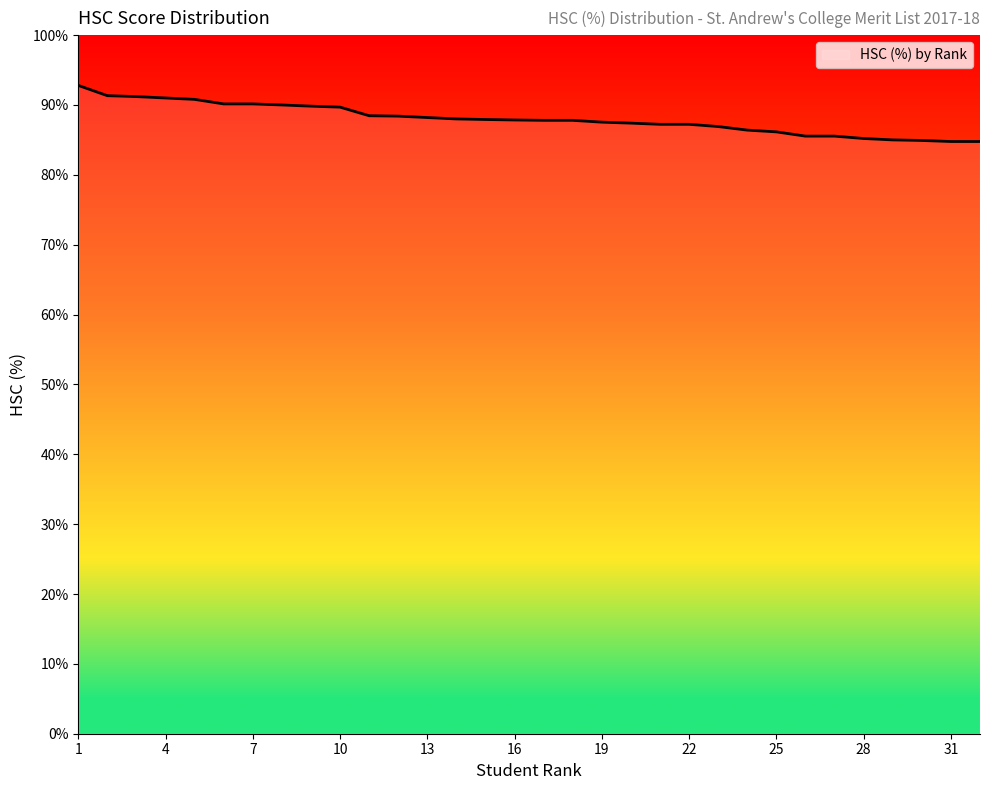

What is the minimum value shown in the chart?

84.8